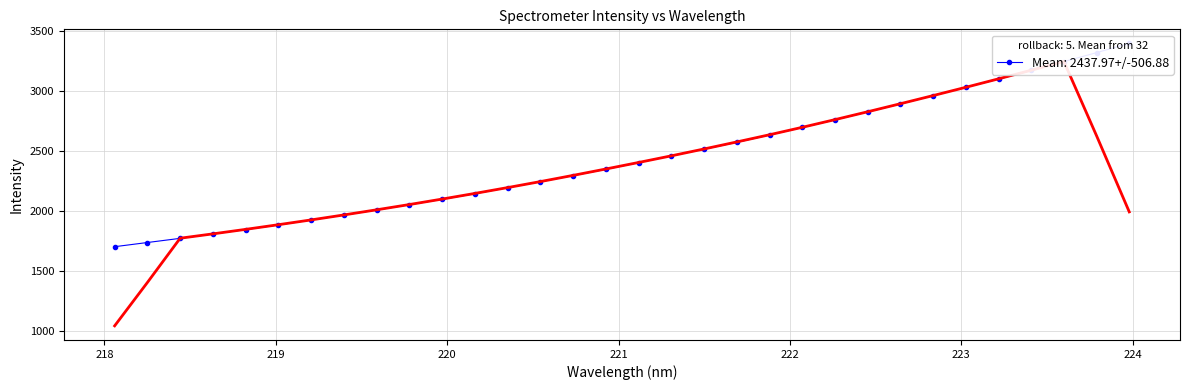

Count the number of data series in this chart.

1